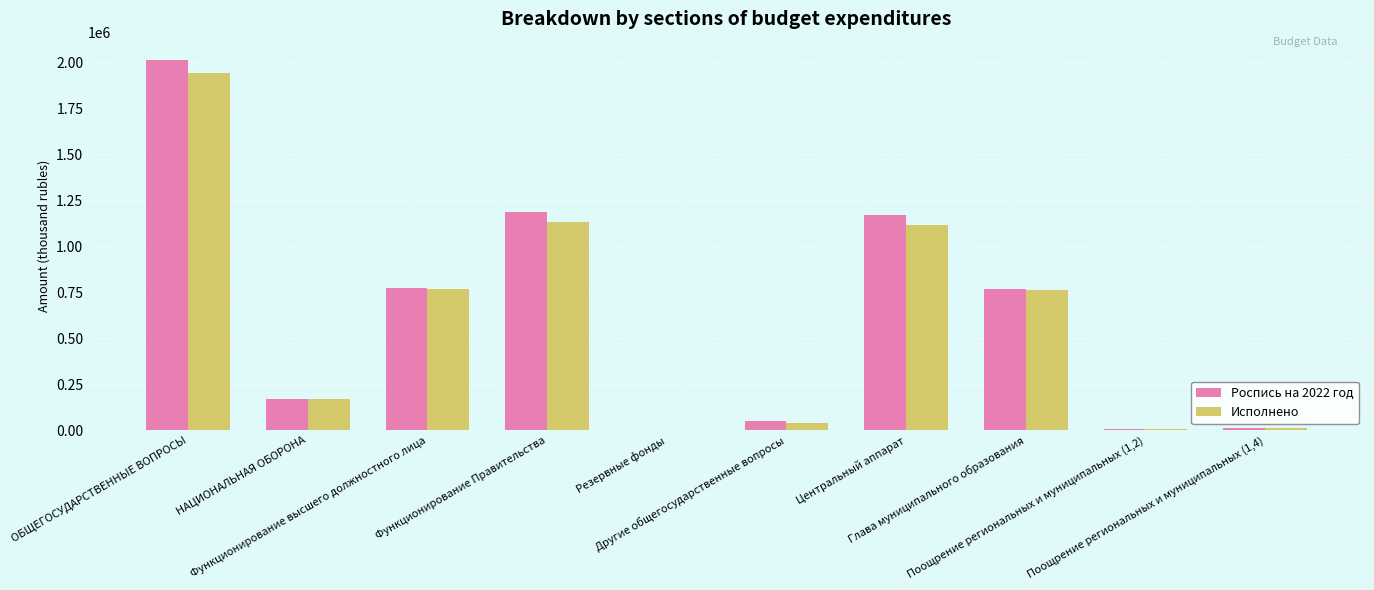

What is the sum of all Исполнено values?

5957582.6